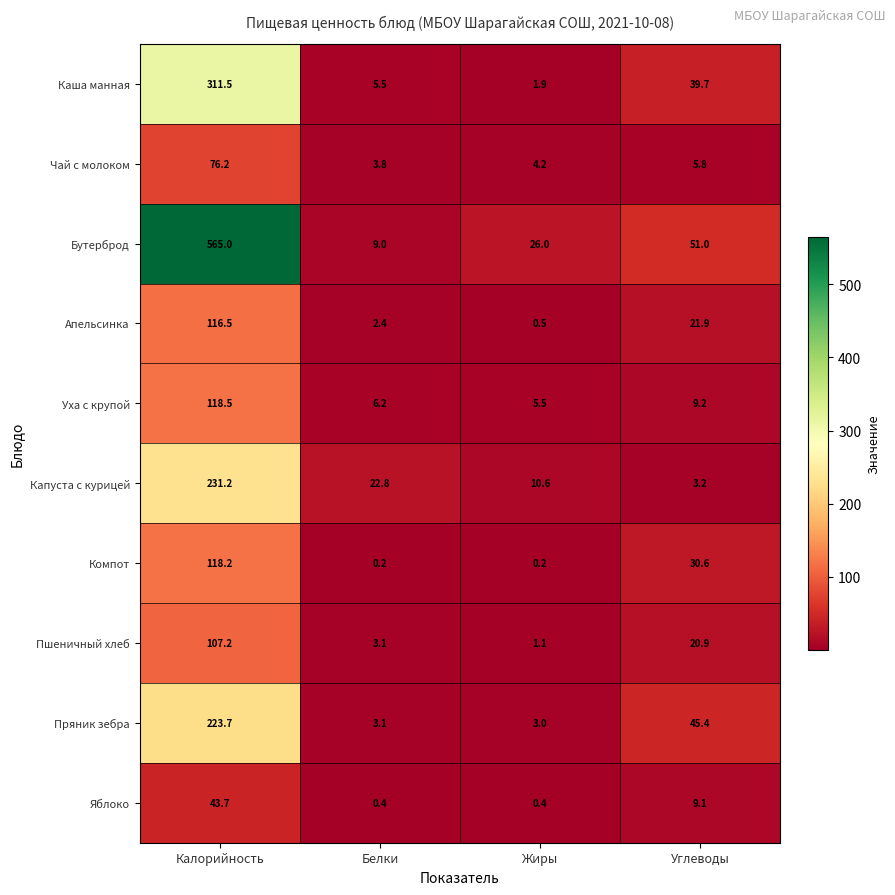

Which series has the largest total across all categories?

Бутерброд